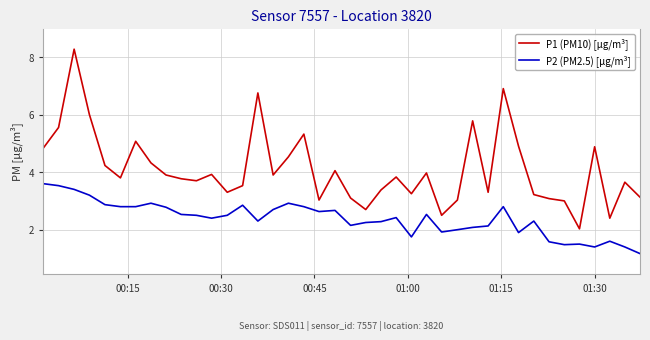

True or false: P1 (PM10) [µg/m³] and P2 (PM2.5) [µg/m³] intersect in this chart.

False